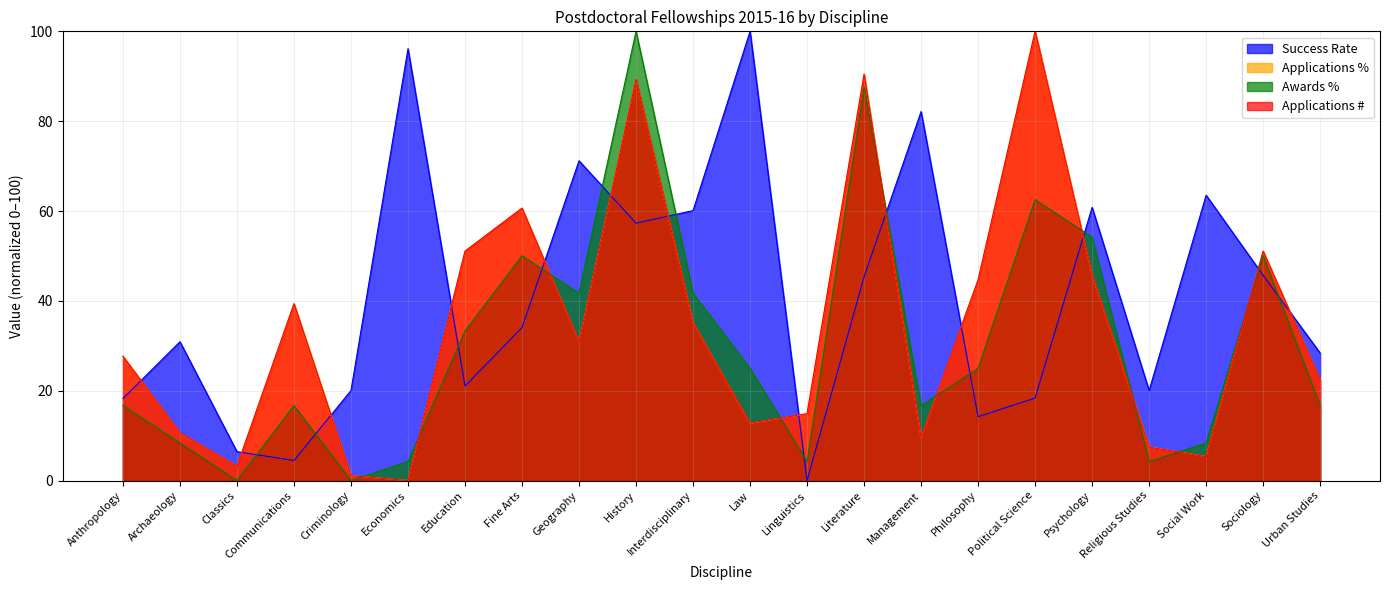

How many intersections are there between Applications # and Awards %?

10